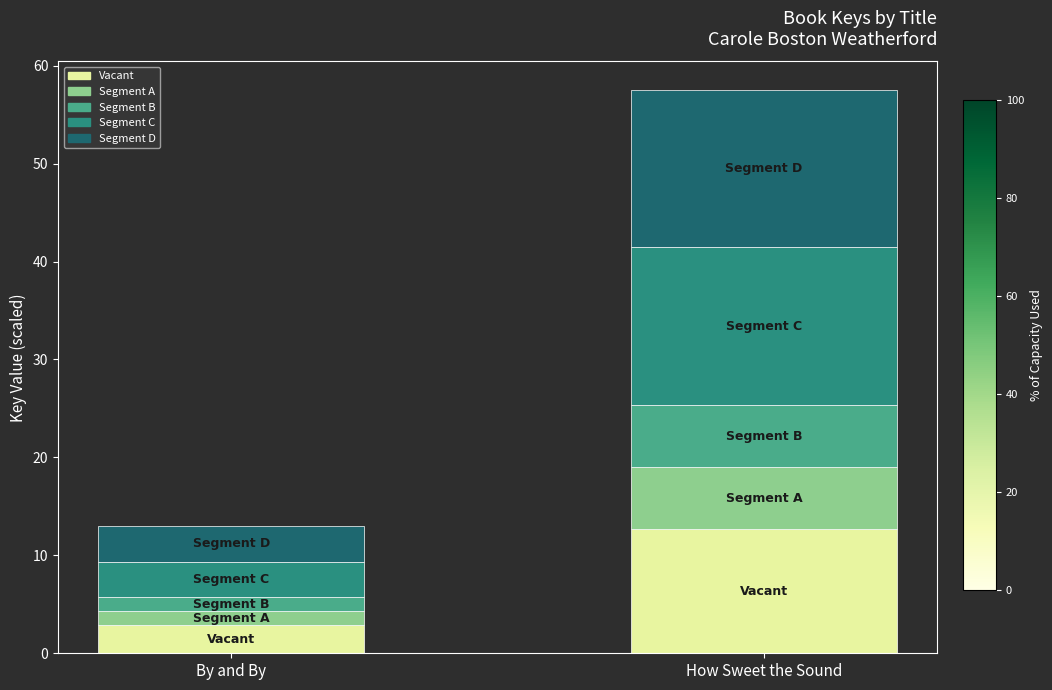

Rank the categories by Vacant value from lowest to highest.

By and By, How Sweet the Sound